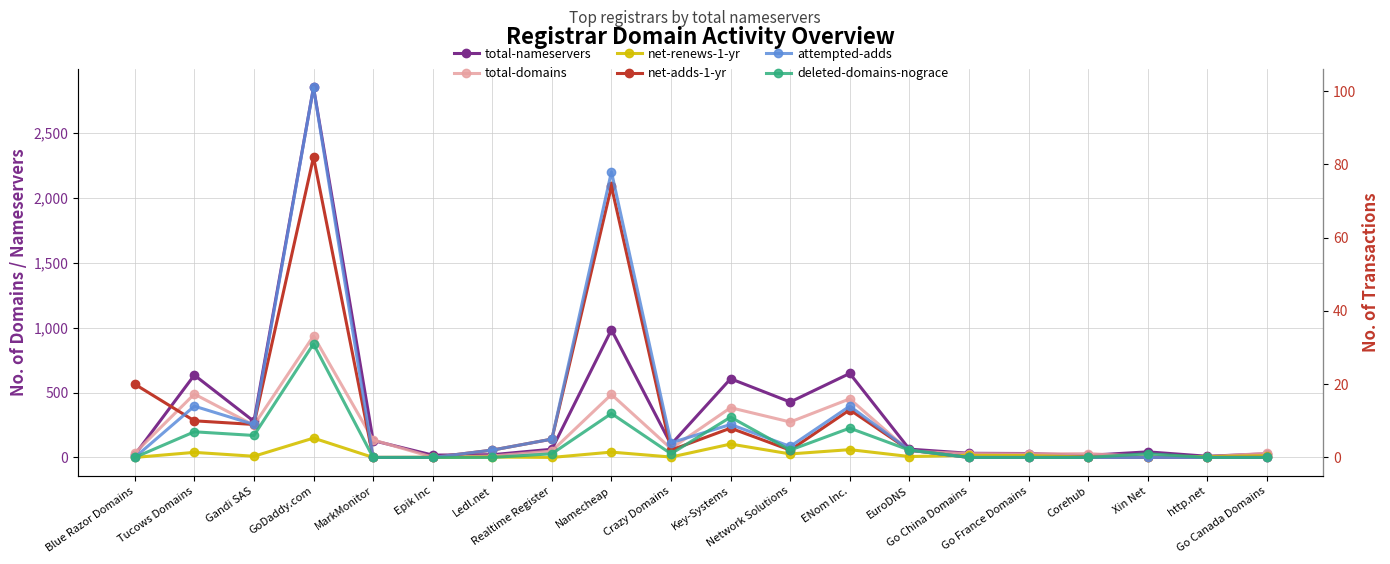

Which series changed the most between Namecheap and Corehub?

total-nameservers